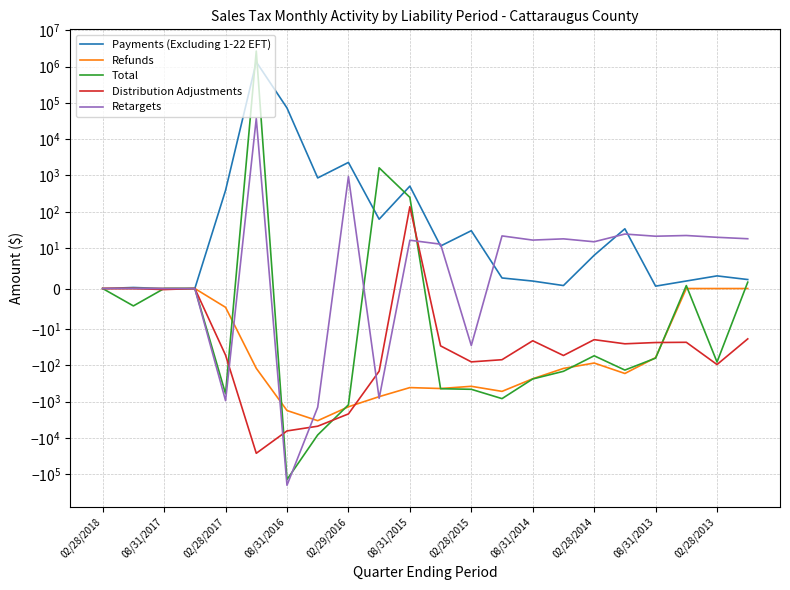

Which series has the largest total across all categories?

Total